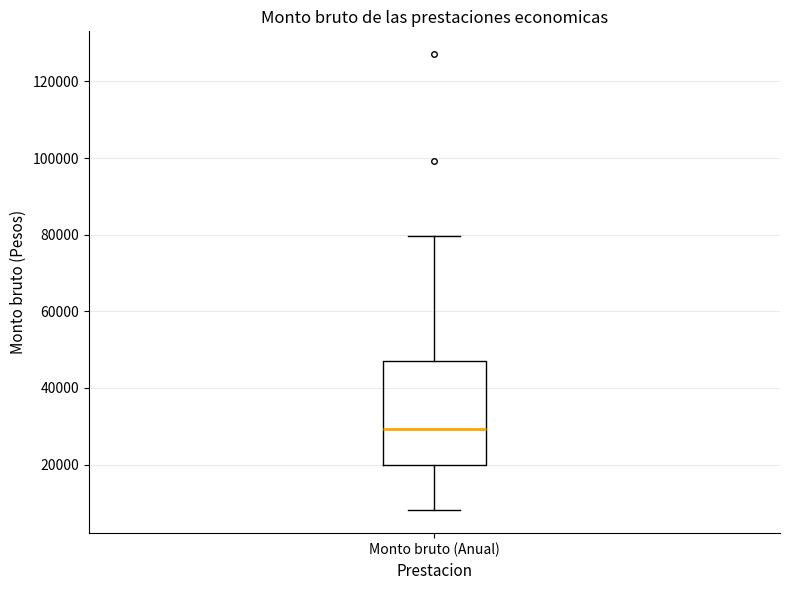

Where is the upper edge of the box for Monto bruto (Anual) on the y-axis? The values are not printed on the chart, so give them approximately, as read against the axis.

46000